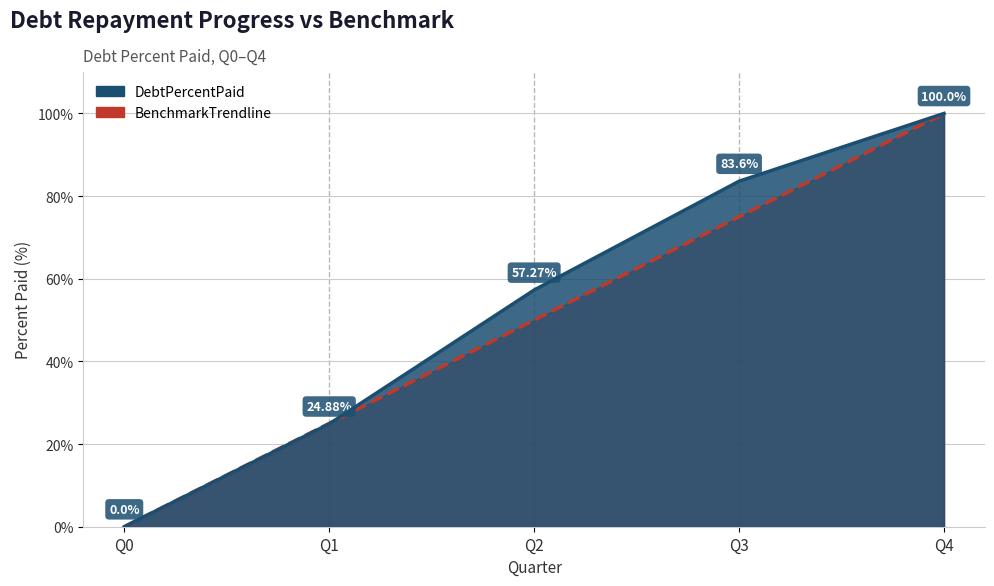

Reading left to right, what are all the values shown in this chart?

DebtPercentPaid: Q0=0.0	Q1=24.9	Q2=57.3	Q3=83.6	Q4=100.0
BenchmarkTrendline: Q0=0.0	Q1=25.0	Q2=50.0	Q3=75.0	Q4=100.0